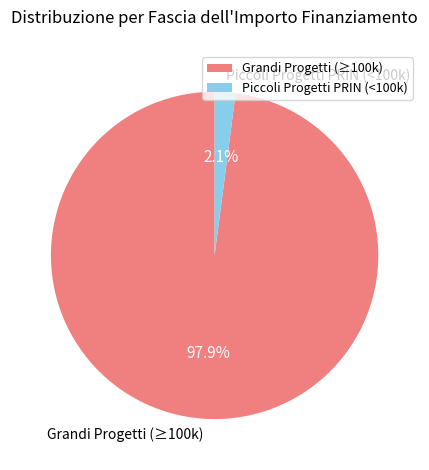

Do Grandi Progetti (≥100k) and Piccoli Progetti PRIN (<100k) together represent more than half of the pie?

Yes